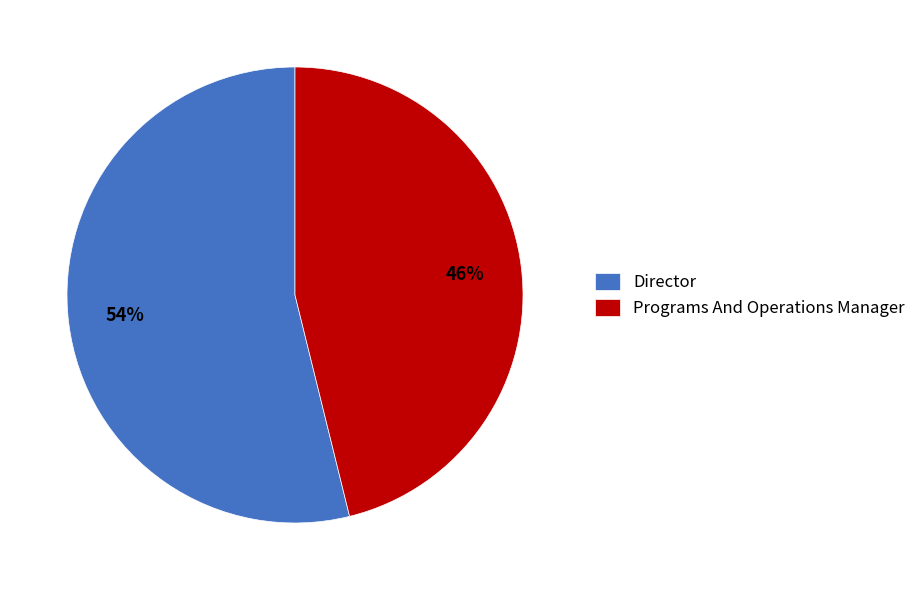

To the nearest percent, what is the combined percentage of Programs And Operations Manager and Director?

100%